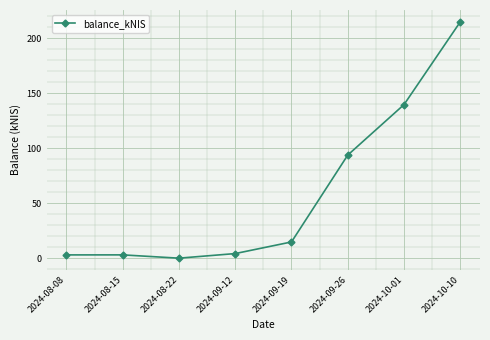

Reading left to right, extract all data points from this chart.

2024-08-08=3.0	2024-08-15=3.0	2024-08-22=0.0	2024-09-12=4.2	2024-09-19=14.8	2024-09-26=93.8	2024-10-01=139.8	2024-10-10=215.1